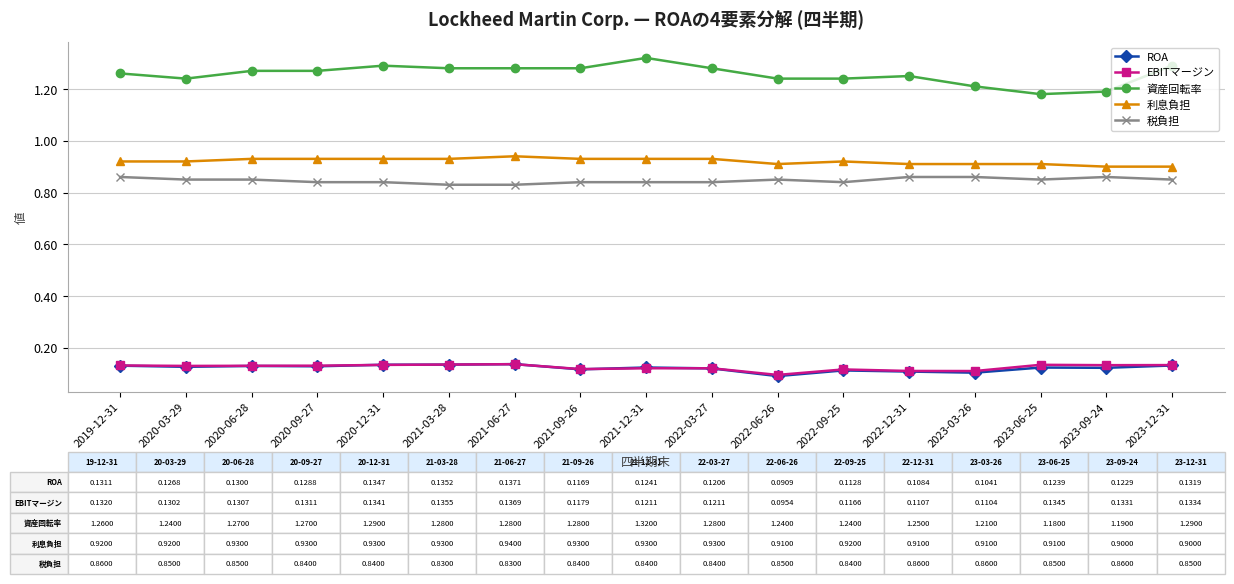

Where is EBITマージン nearest to the value 0?

2022-06-26